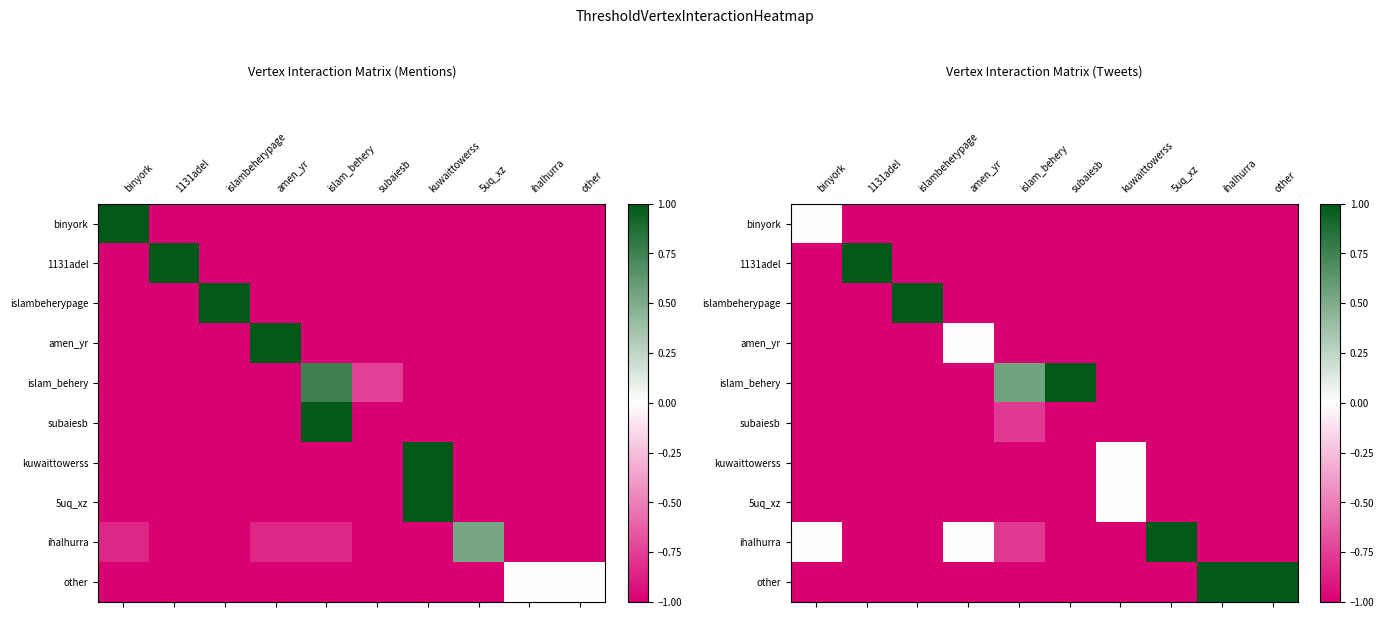

What is the sum of all binyork values?

-9.0